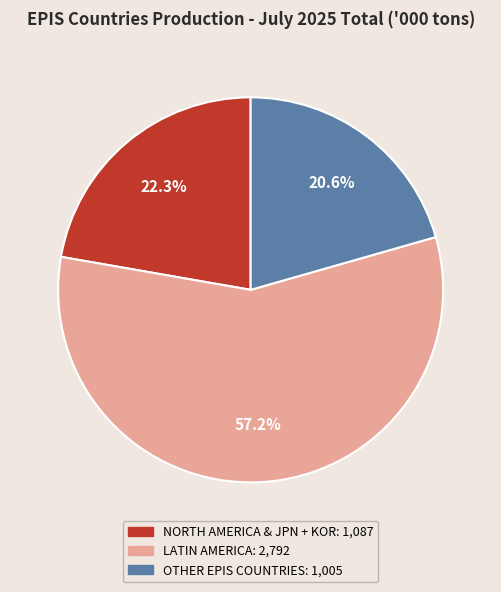

What percentage is the LATIN AMERICA slice, to the nearest percent?

57%